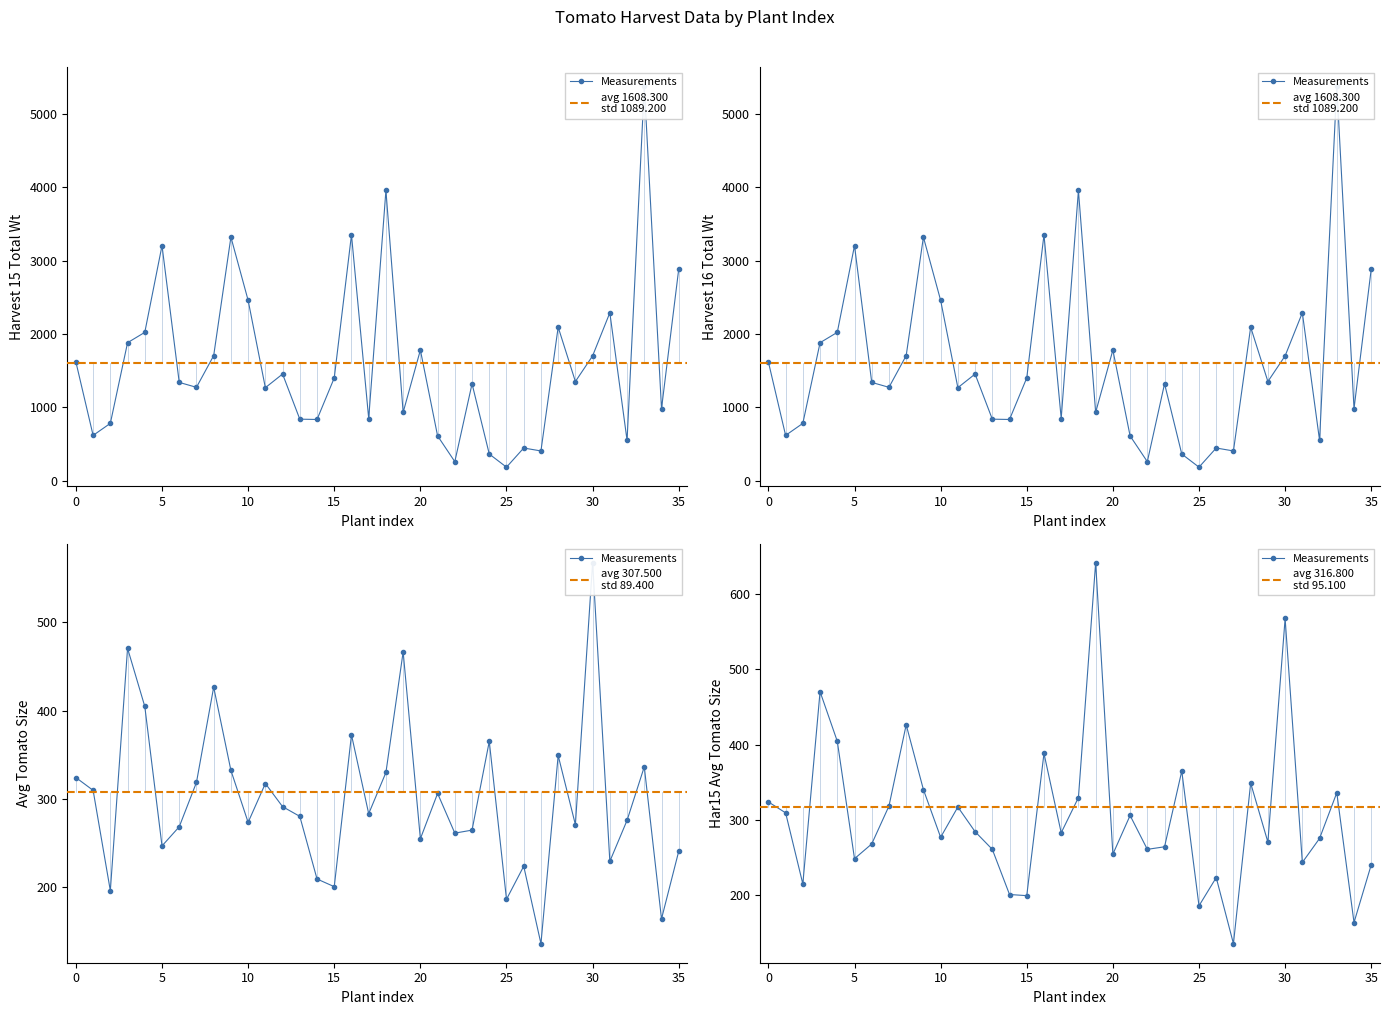

True or false: Har16Totwt and avgtomsize intersect in this chart.

False